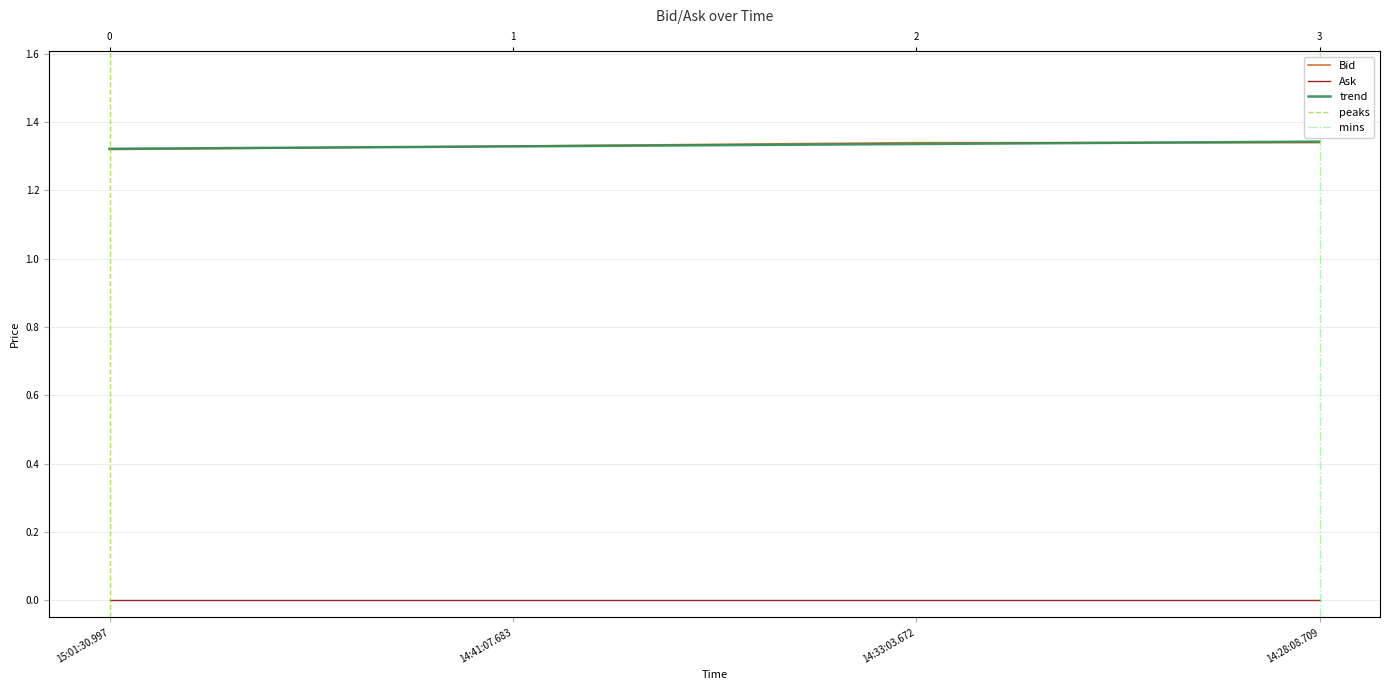

Reading left to right, extract all data points from this chart.

1.3	1.3	1.3	1.3